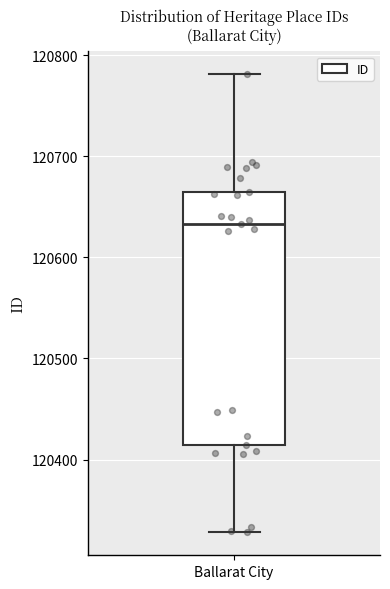

Where is the lower edge of the box for Ballarat City on the y-axis? The values are not printed on the chart, so give them approximately, as read against the axis.

120410